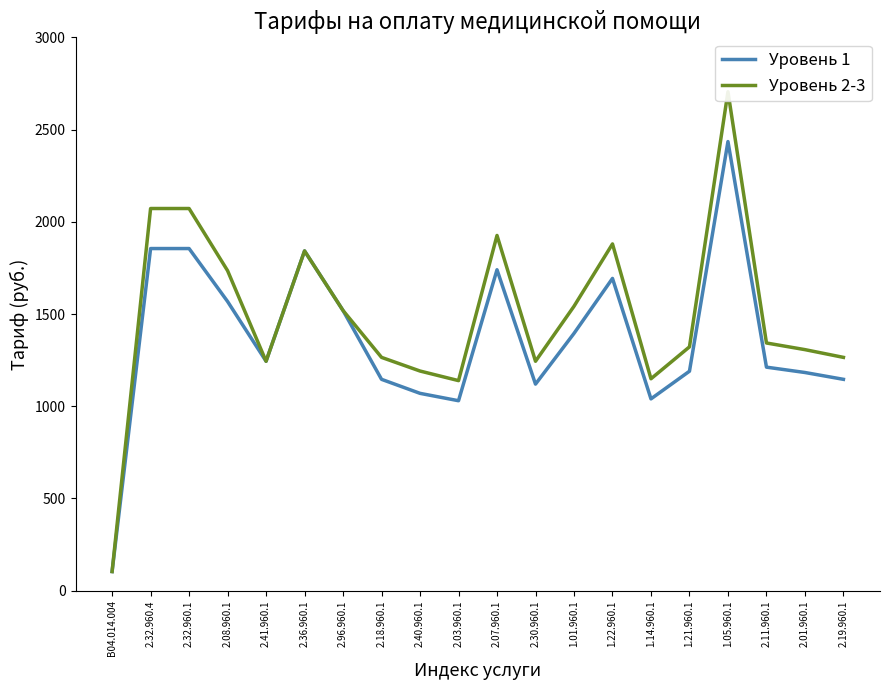

What is the sum of the Уровень 2-3 values at 2.07.960.1 and 1.01.960.1?

3468